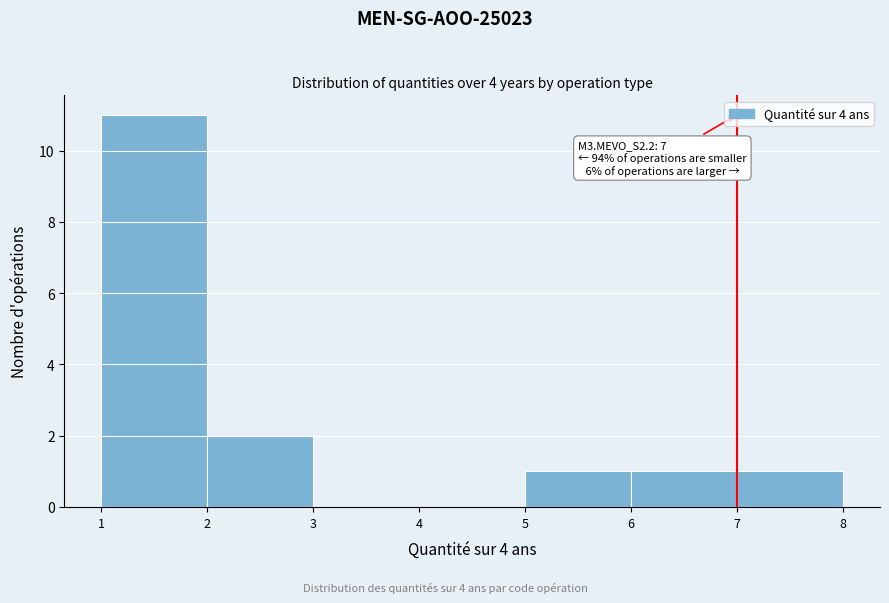

Over which range of the x-axis is the bar tallest?

1 to 2